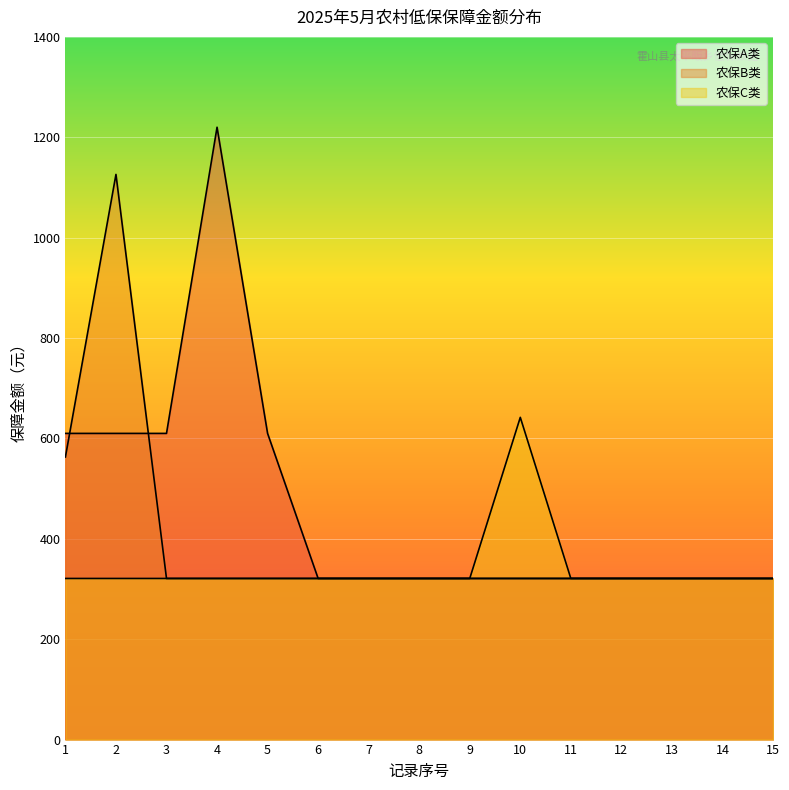

What is the sum of the 农保B类 values at 3 and 6?

642